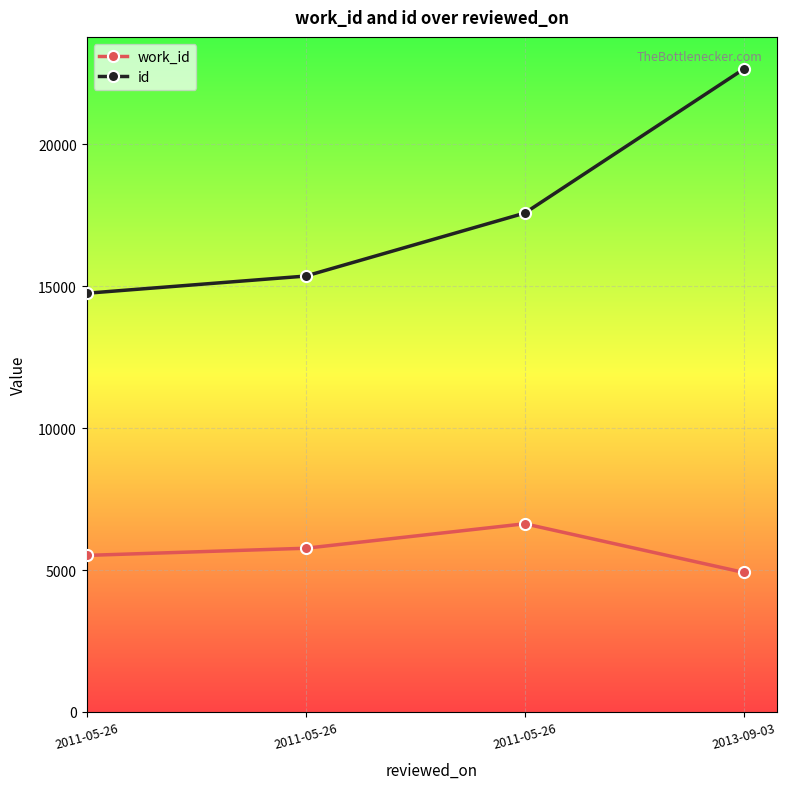

Where is work_id nearest to the value 5772?

2011-05-26